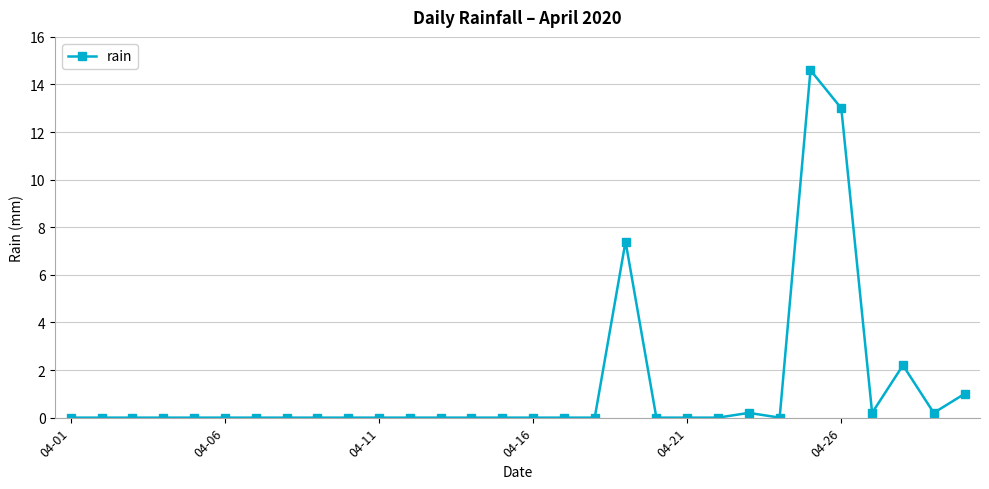

How many lines are shown in the chart?

1